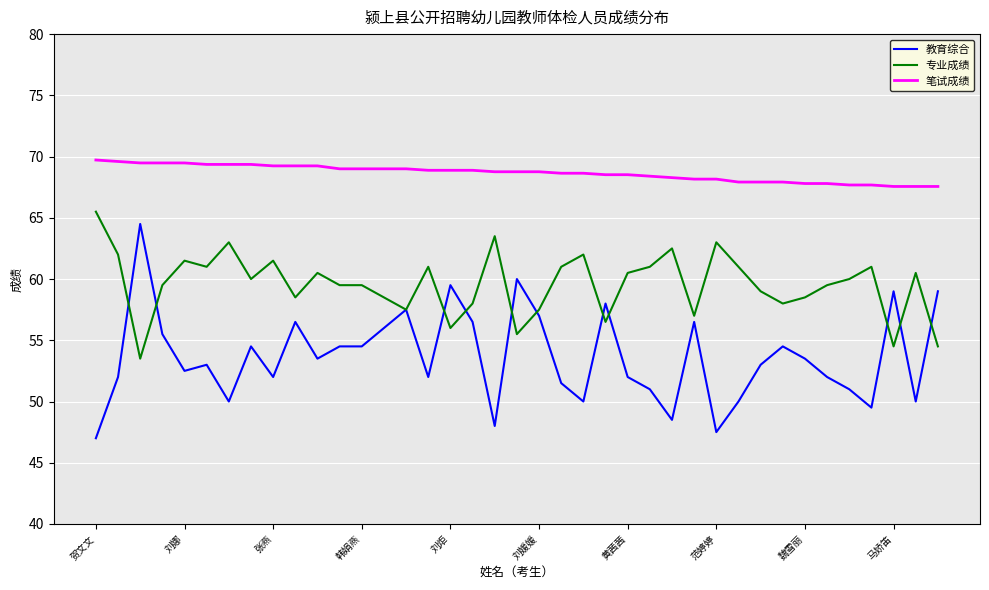

True or false: 专业成绩 has more than 1 points higher than both neighbors.

True